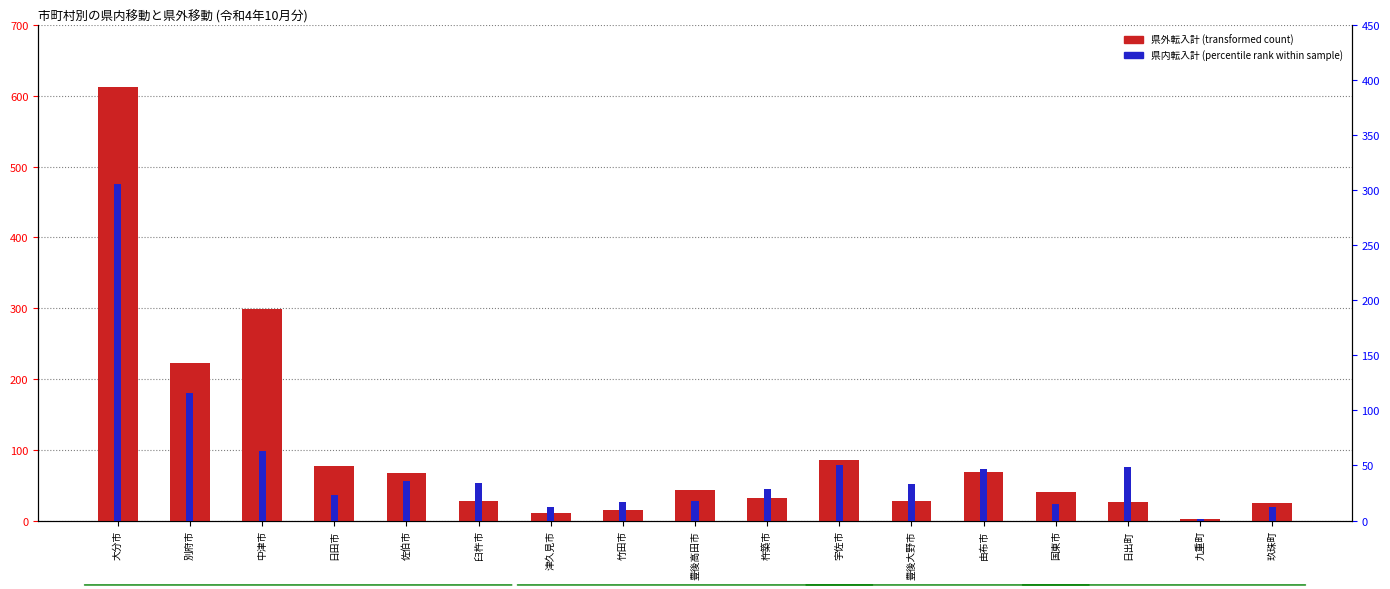

What position from the right is 玖珠町?

1